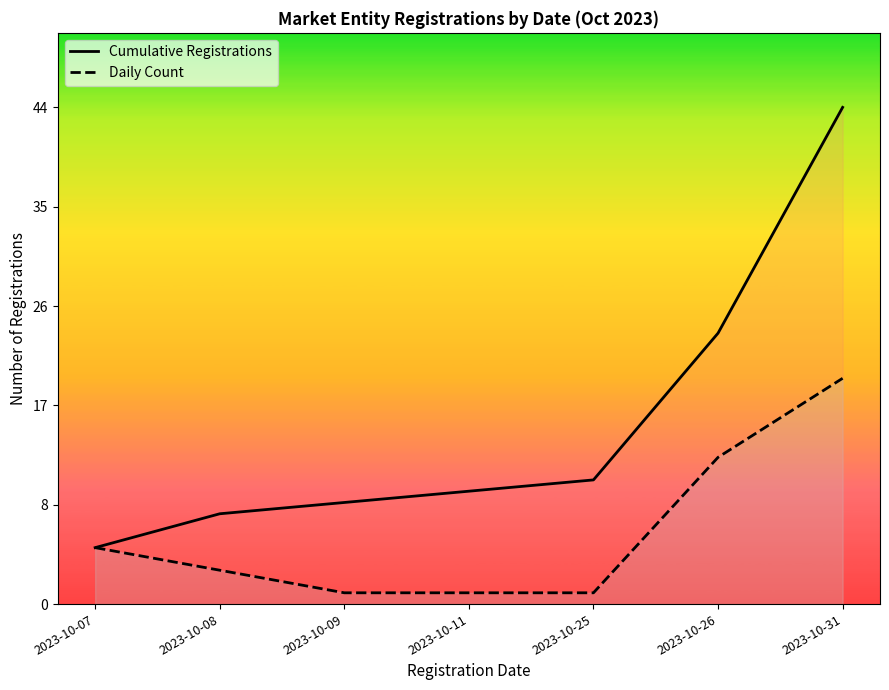

How many values in the Cumulative Registrations series are below 10?

3